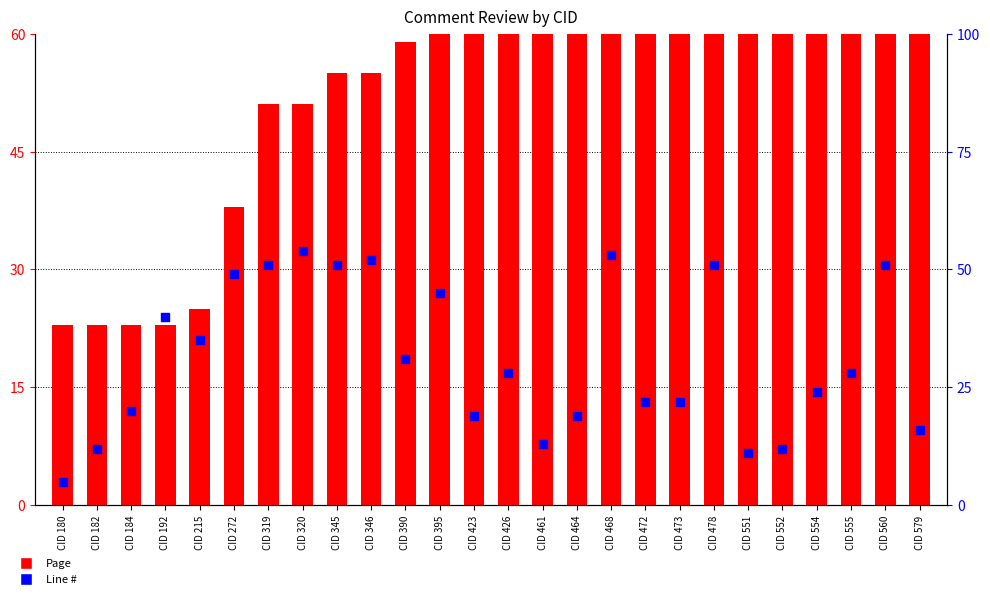

Is the value of Line # at CID 560 greater than the value of Page at CID 551?

No